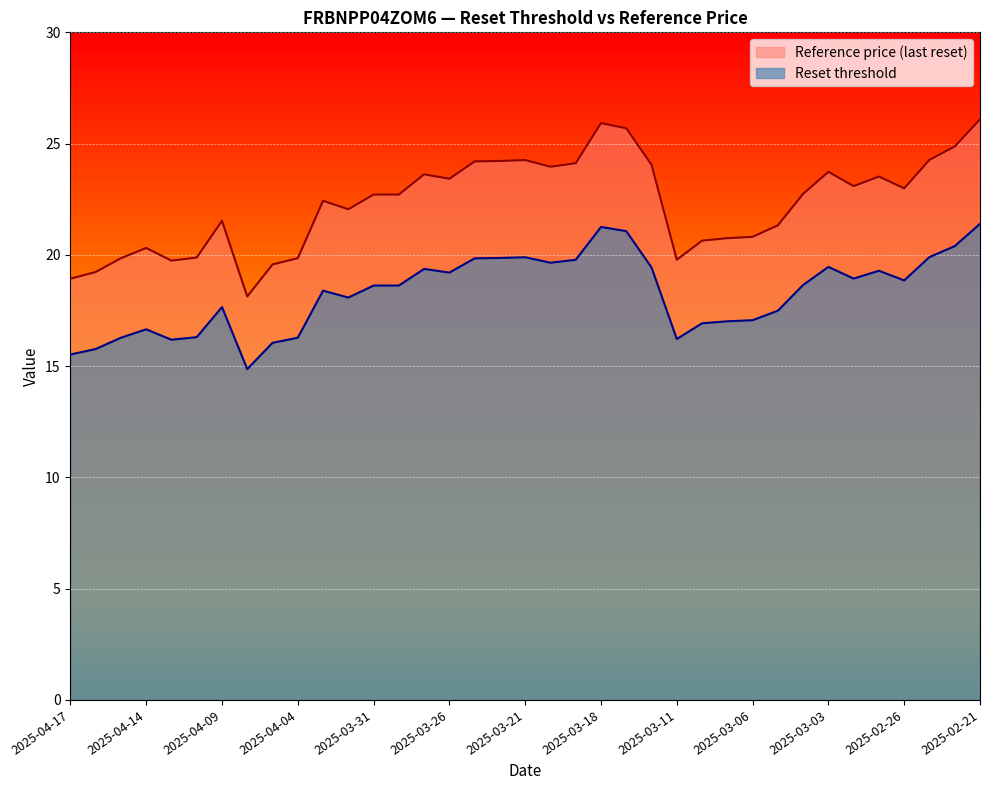

True or false: Reference price (last reset) has a value of 22.1 at 2025-04-01.

True